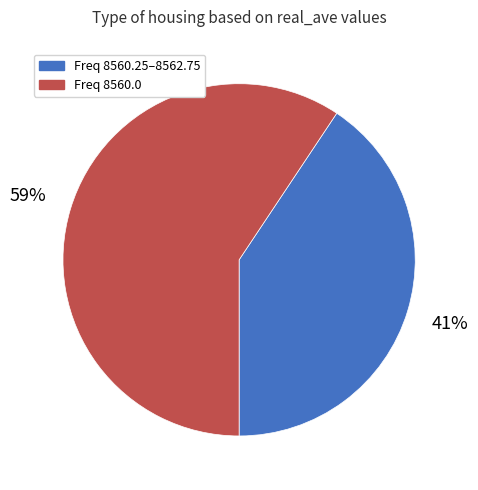

To the nearest percent, what is the average slice percentage?

50%